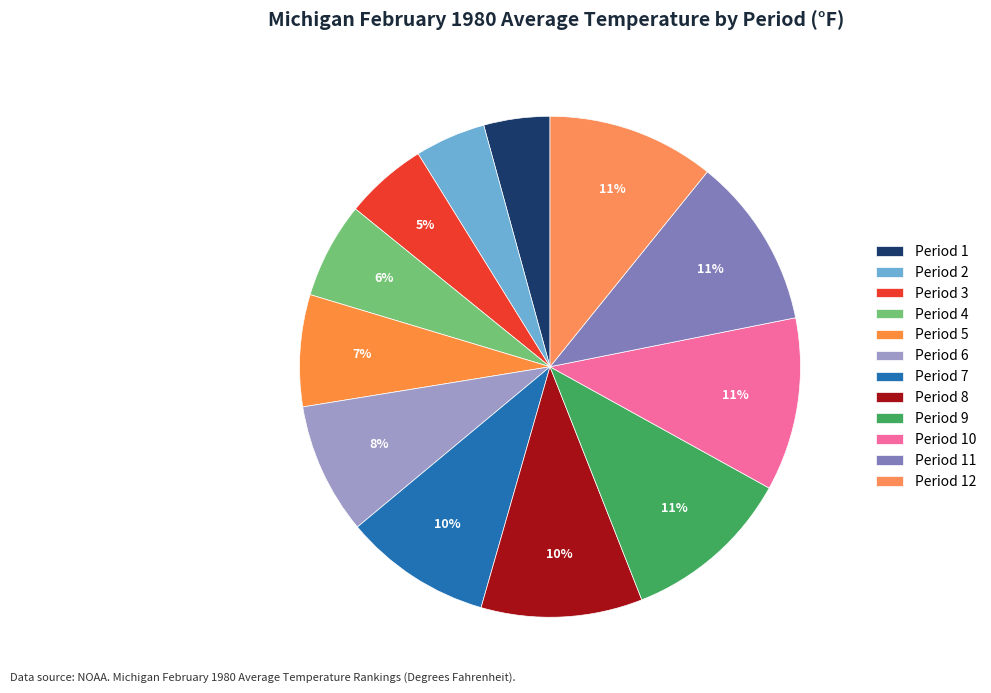

To the nearest percent, what is the difference between the Period 8 and Period 7 slice percentages?

1%